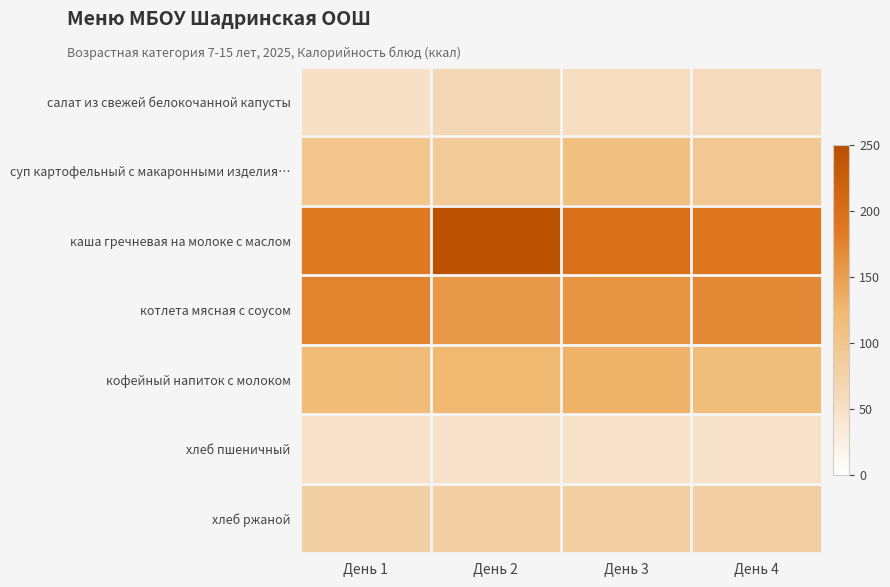

Between День 4 and День 1, which is larger?

День 4